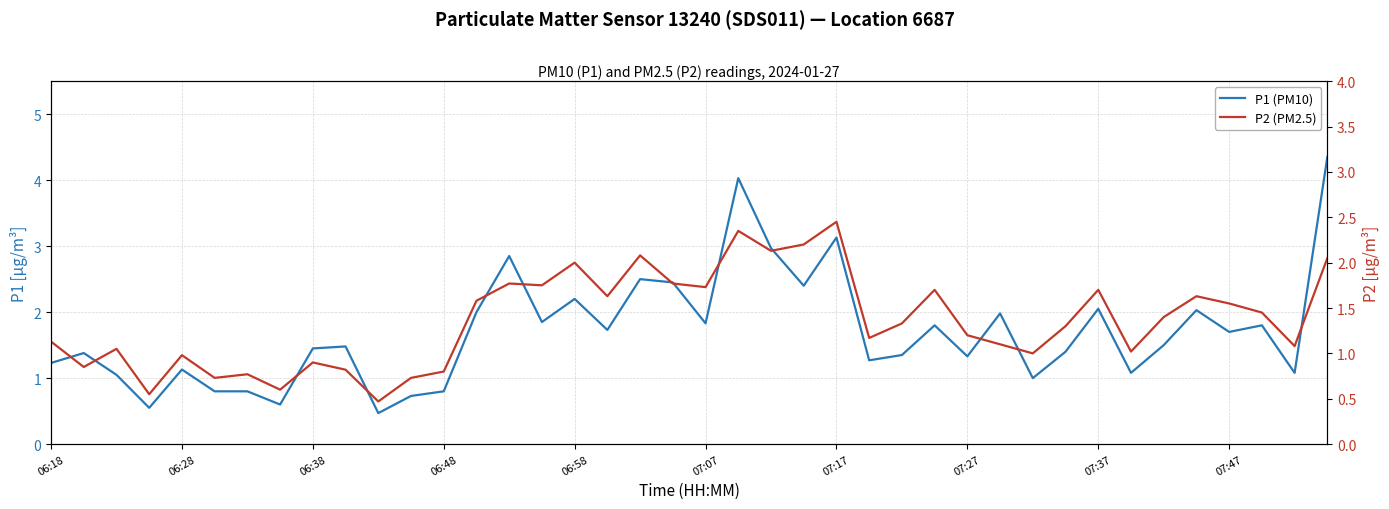

Count the number of data series in this chart.

2